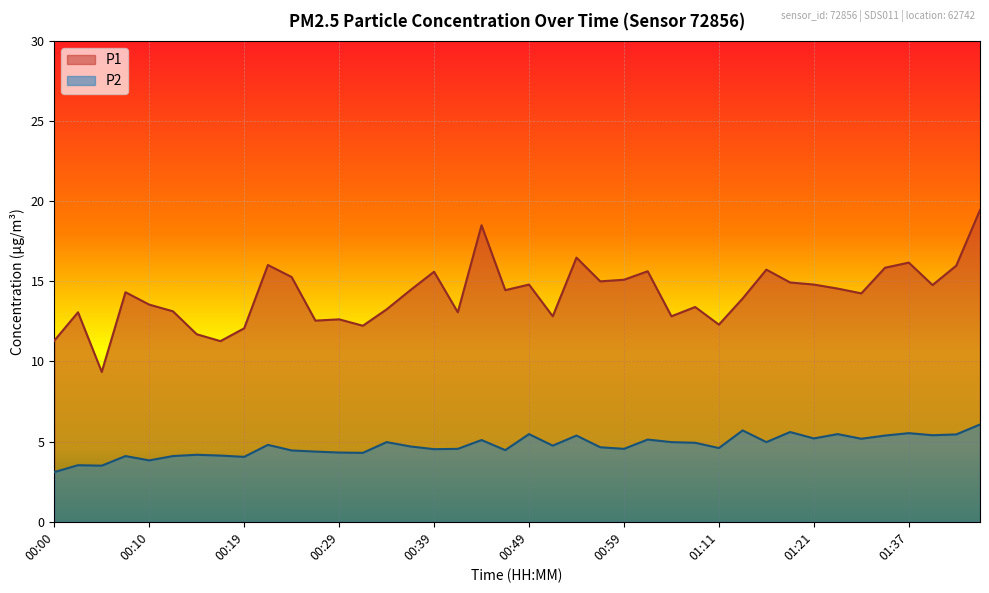

True or false: P1 and P2 intersect in this chart.

False